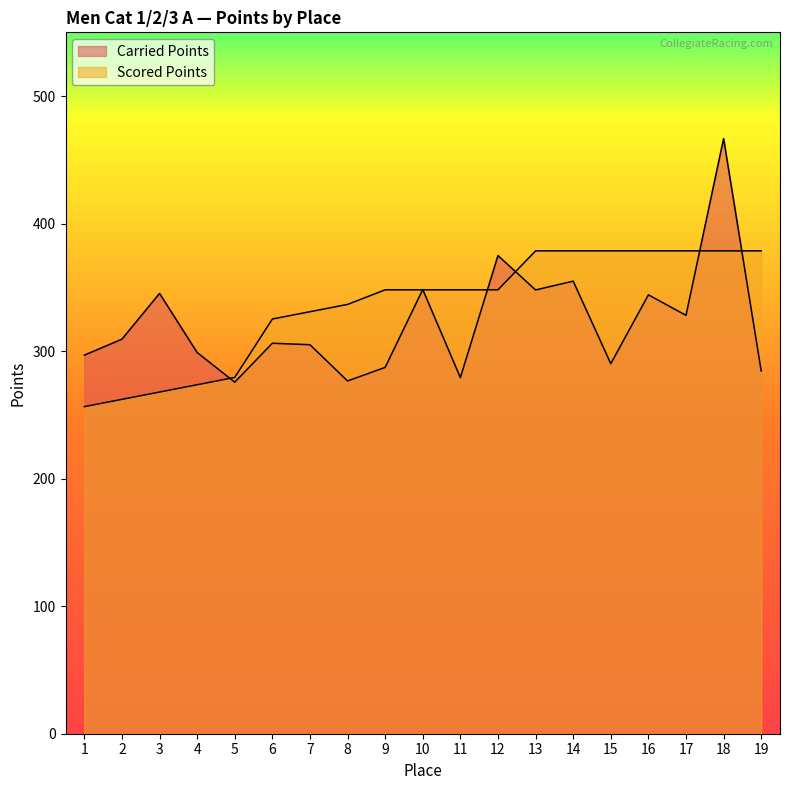

At which label is Carried Points closest to 371?

12